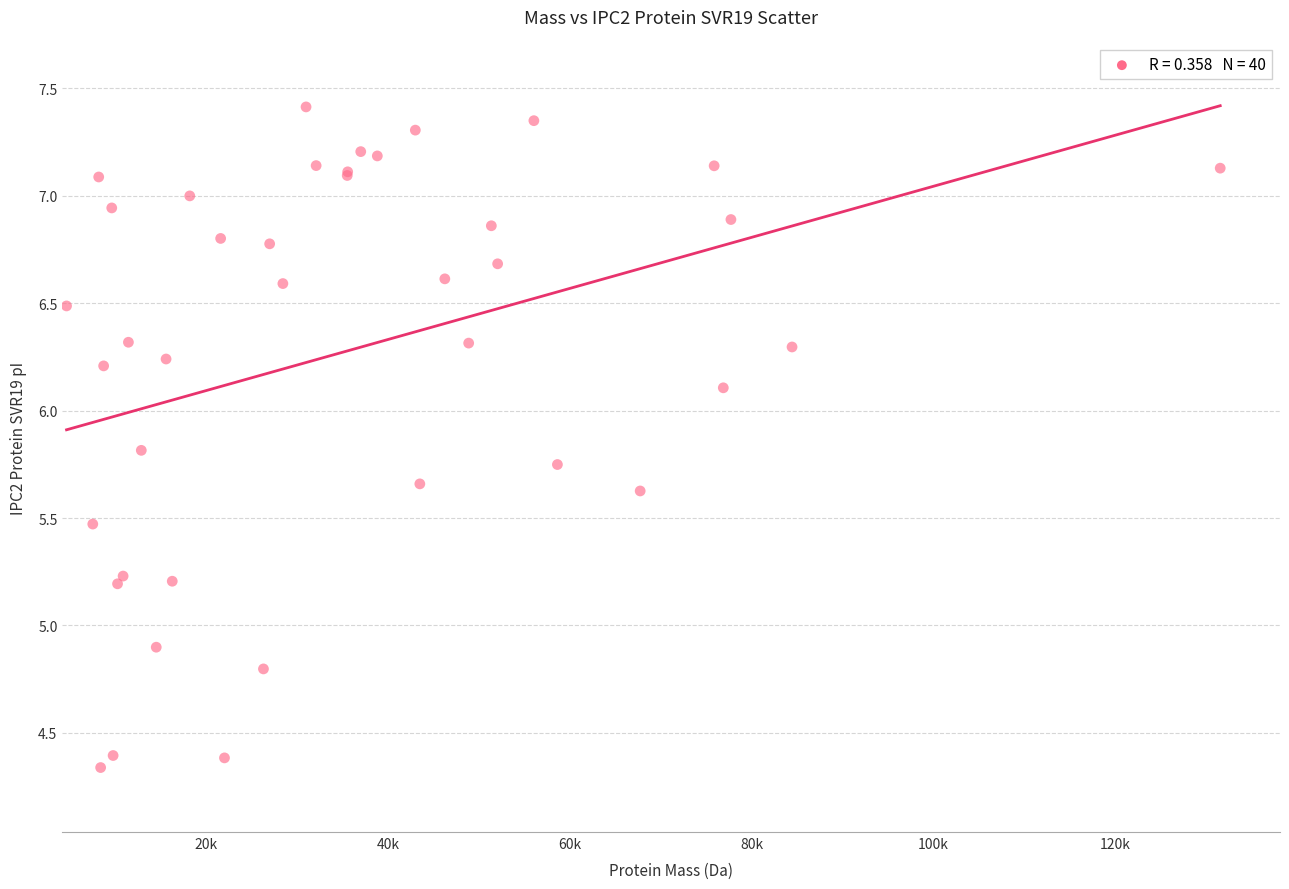

What Y value in the scatter plot is closest to 5?

4.9